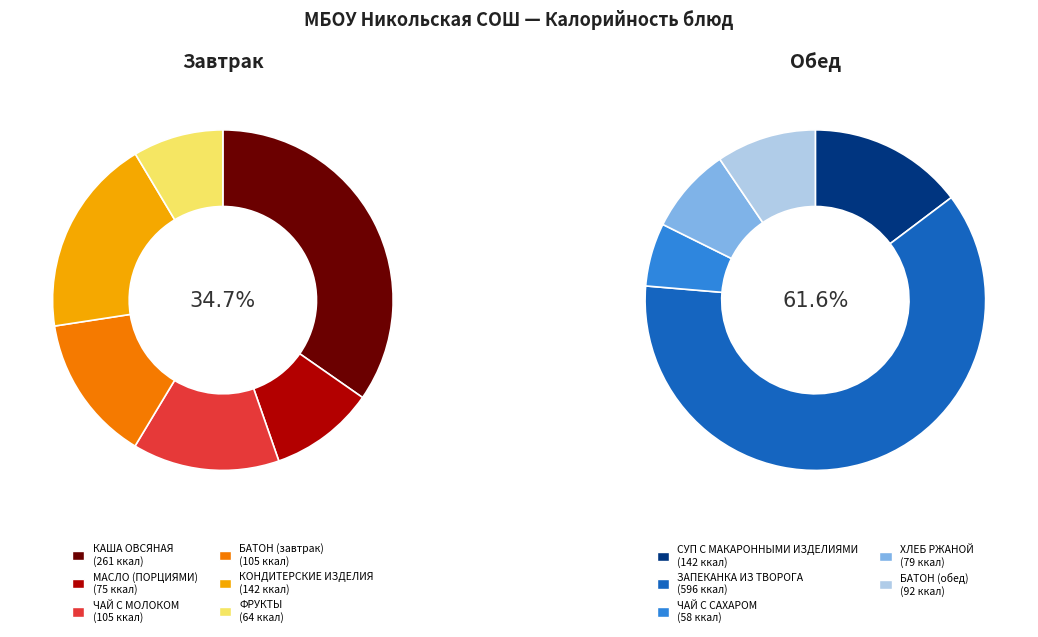

Rank the categories by value from lowest to highest.

ЧАЙ С САХАРОМ, ФРУКТЫ, МАСЛО (ПОРЦИЯМИ), ХЛЕБ РЖАНОЙ, БАТОН (обед), БАТОН (завтрак), ЧАЙ С МОЛОКОМ, КОНДИТЕРСКИЕ ИЗДЕЛИЯ, СУП С МАКАРОННЫМИ ИЗДЕЛИЯМИ, КАША ОВСЯНАЯ, ЗАПЕКАНКА ИЗ ТВОРОГА